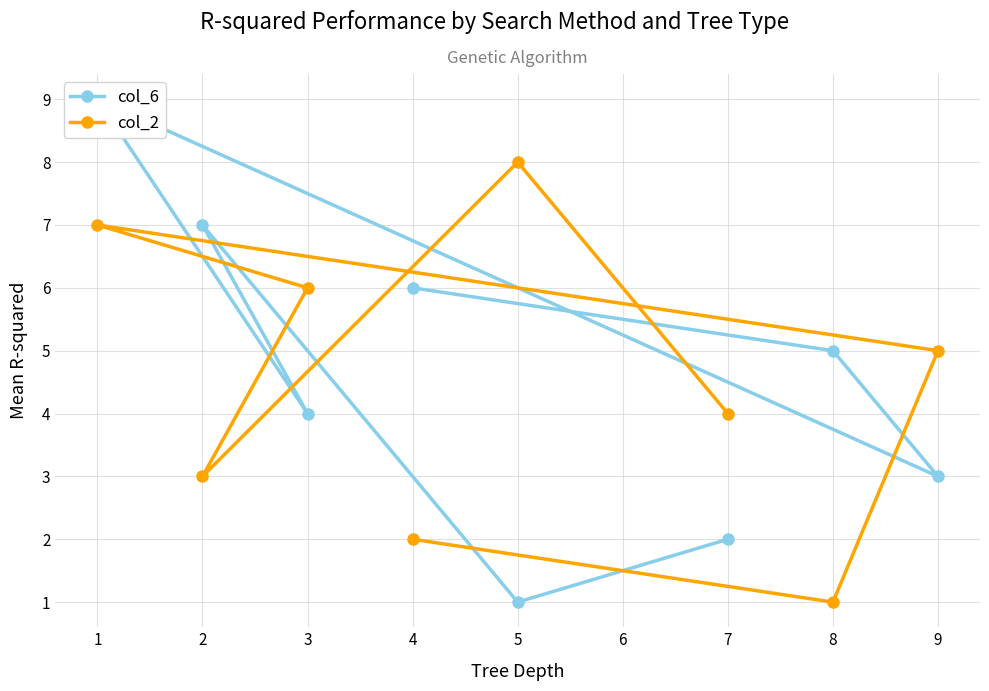

What is the sum of all col_2 values?

36